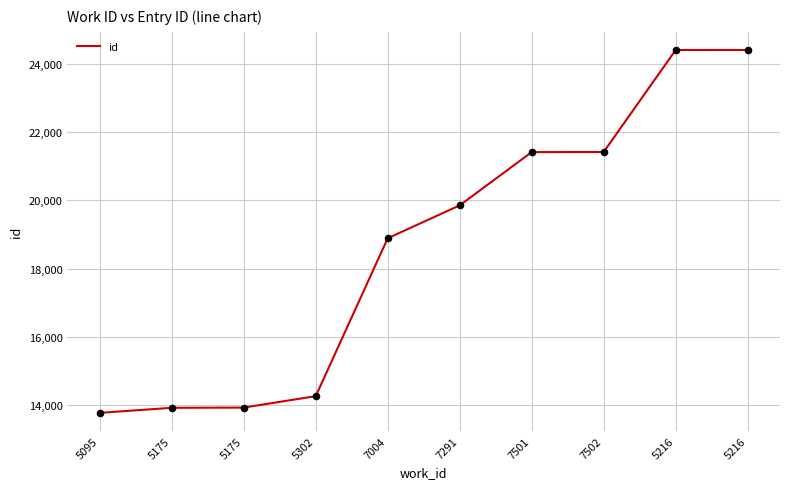

What is the change in value from 7501 to 5216?

+2995